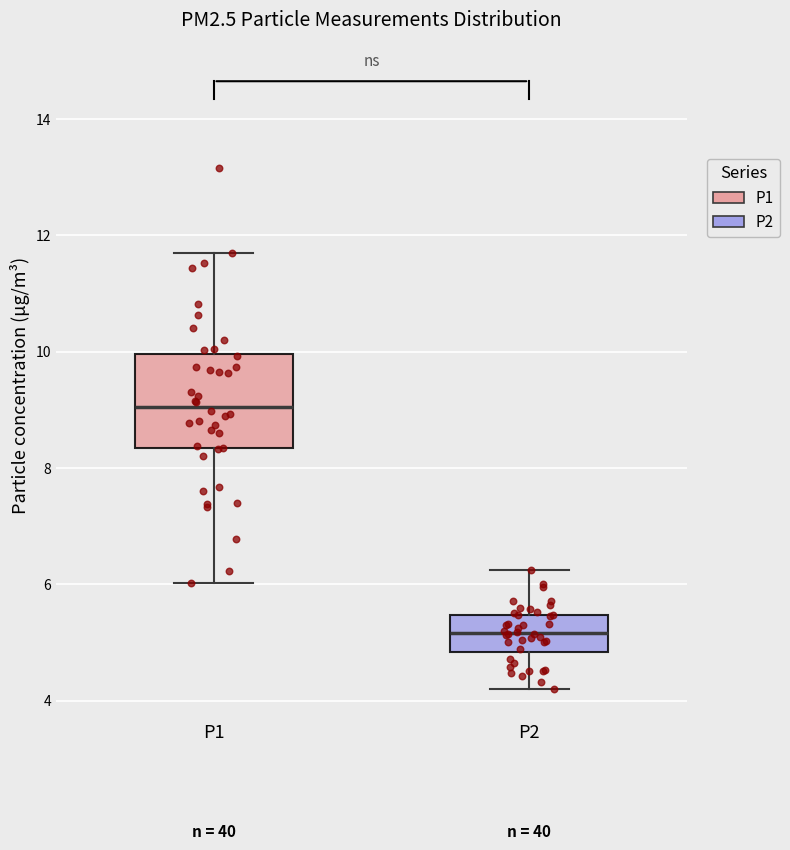

Which box has the lowest median line?

P2